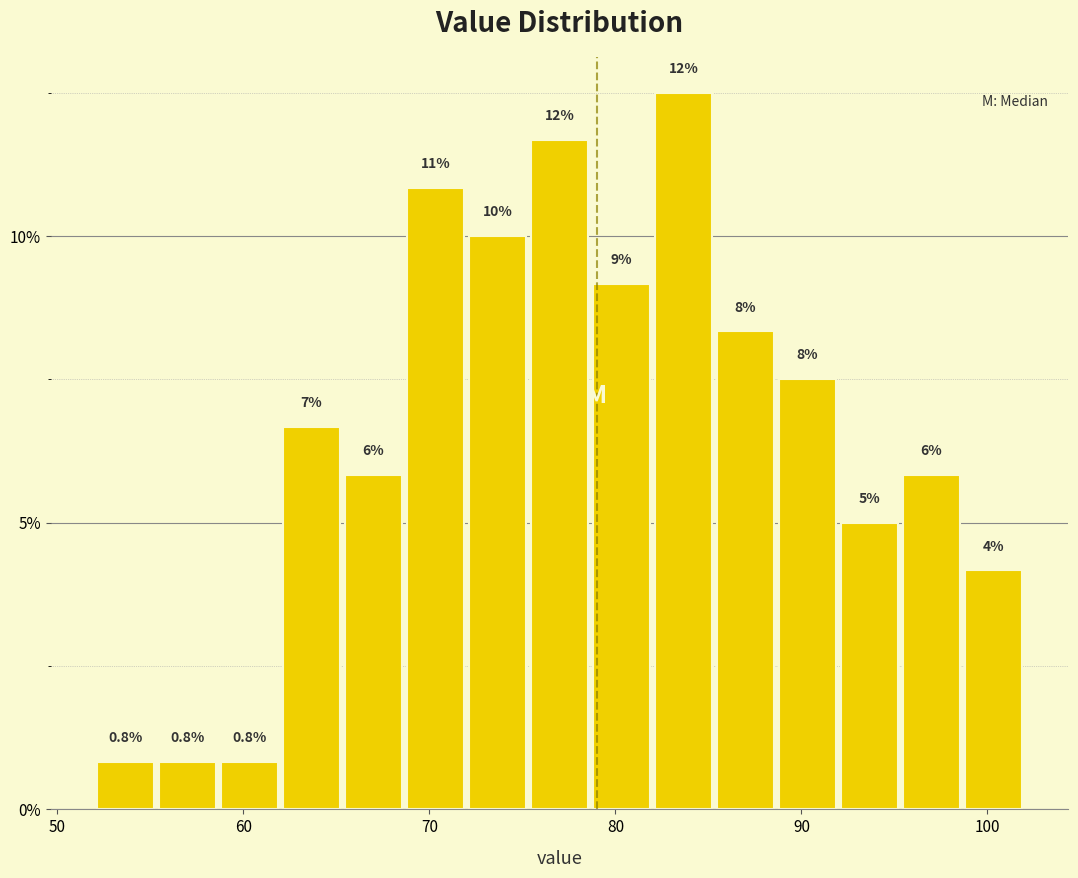

Around what value on the x-axis is the tallest bar? Give the approximate position of its centre, as read against the axis.

84